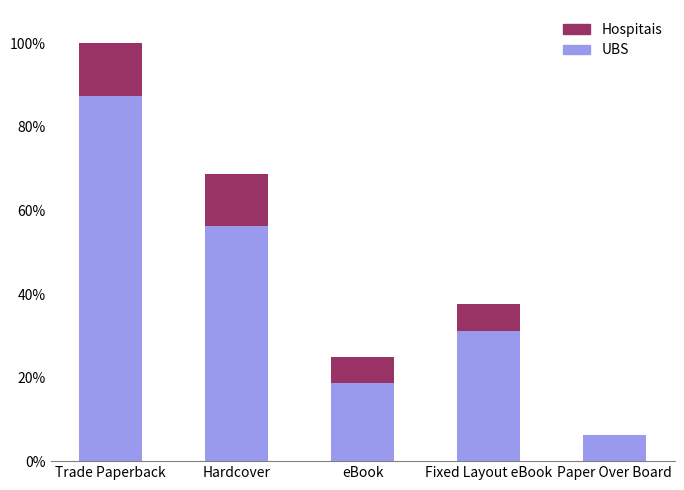

Are the bars horizontal?

No